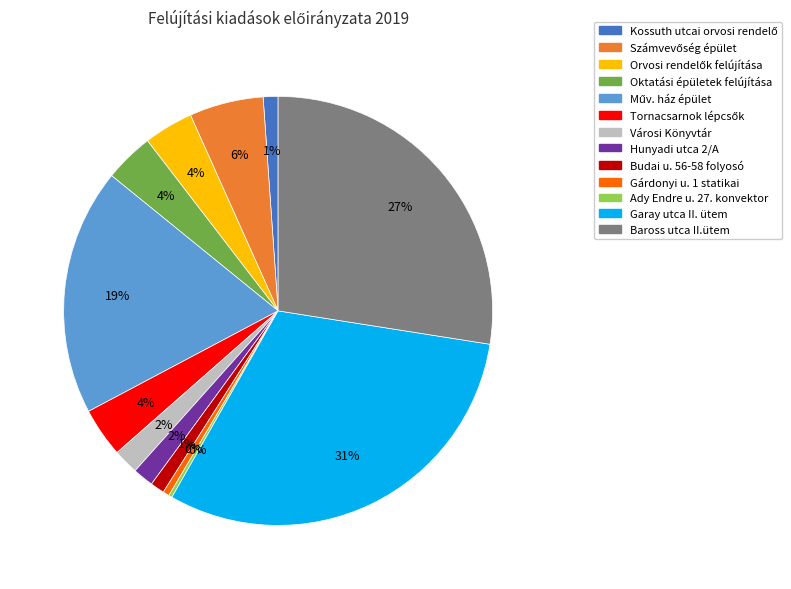

Which has a higher value, Garay utca II. ütem or Baross utca II.ütem?

Garay utca II. ütem